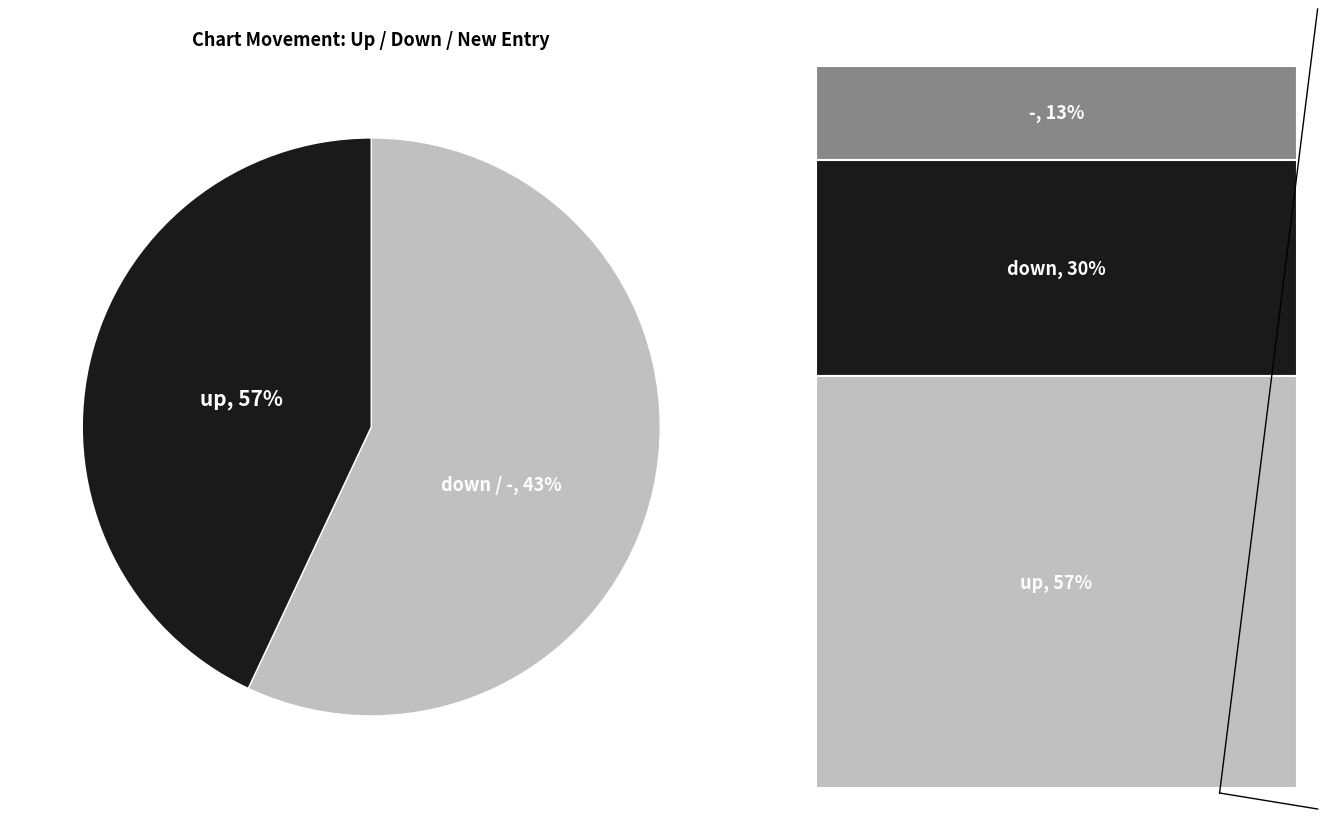

Is it true that down is 37% of the pie?

False